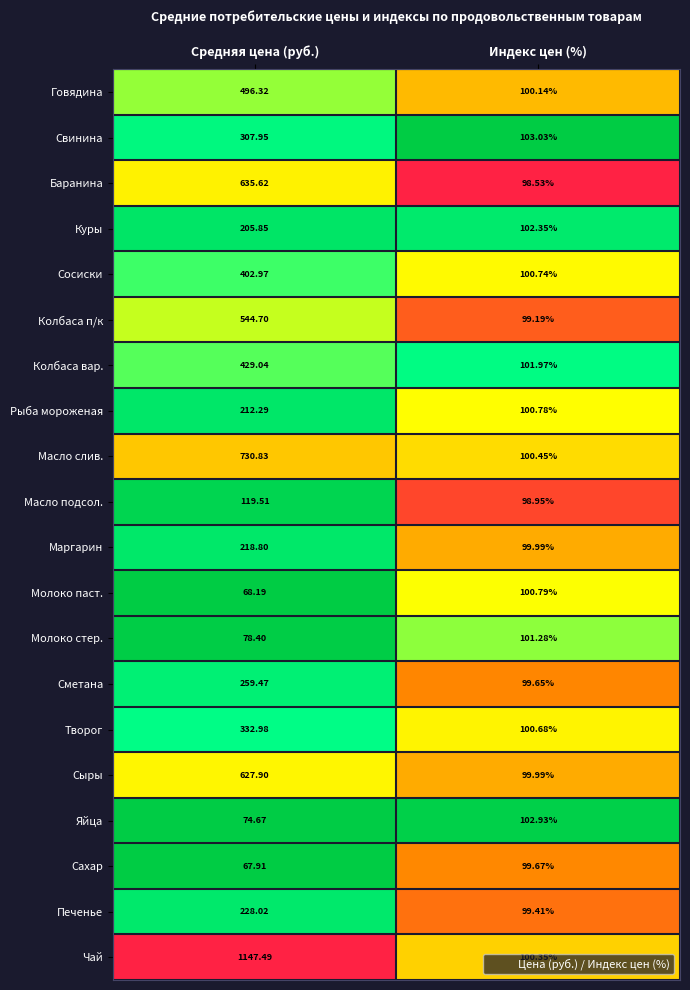

How many data points does each series have?

2